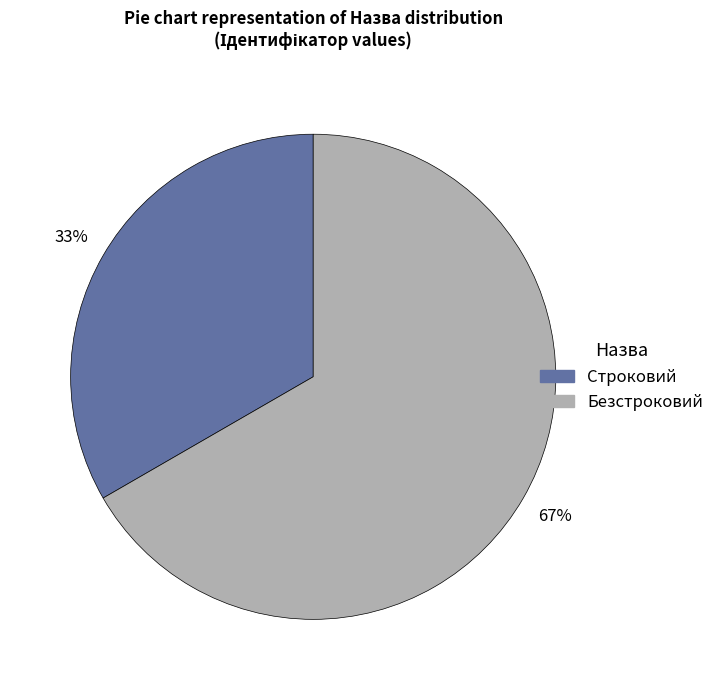

To the nearest percent, what portion does Строковий represent?

33%